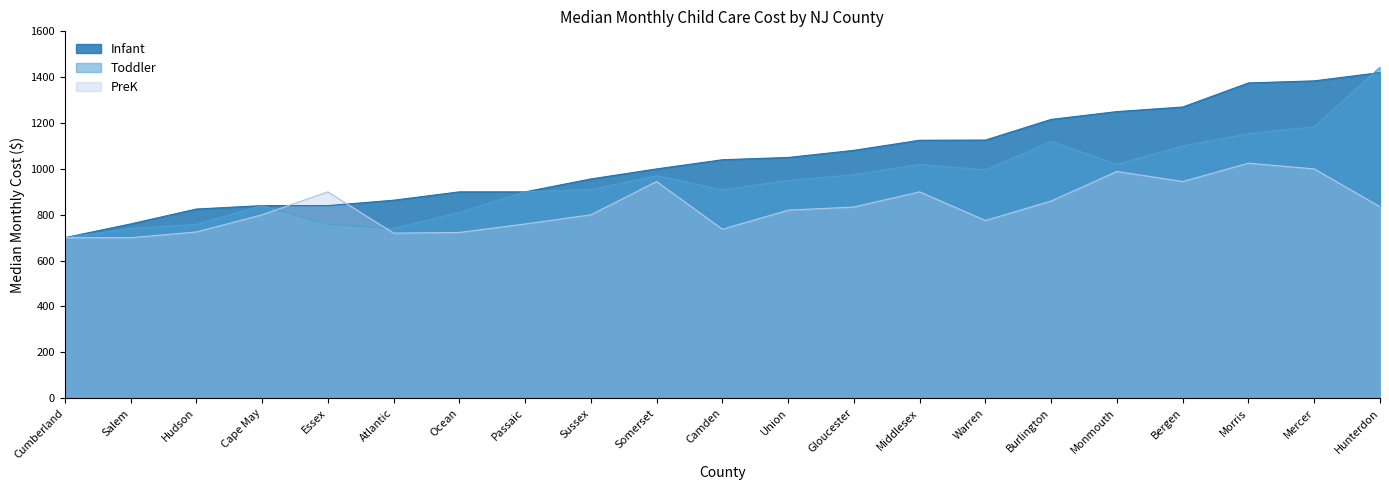

Which series ends up on top after the final intersection of PreK and Infant?

Infant